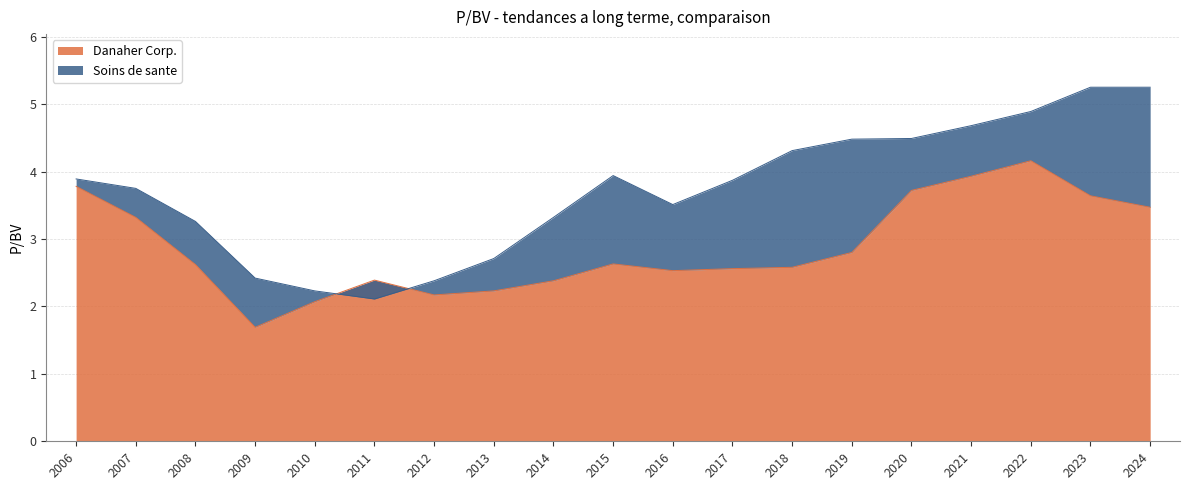

How many interior local valleys does the Danaher Corp. series have?

3